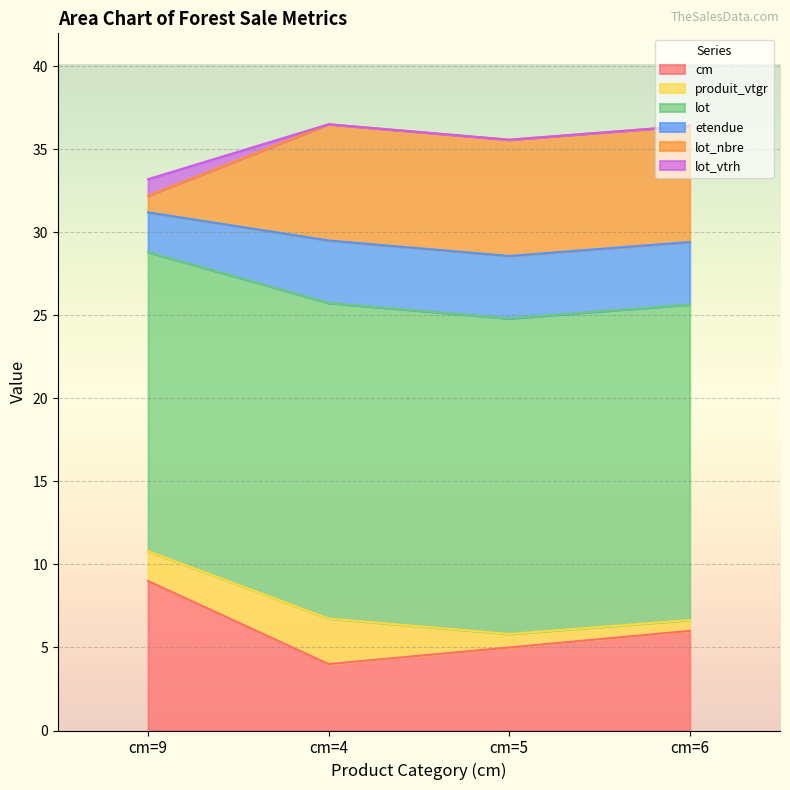

The lot series shows 31.3 at cm=4. True or false?

False